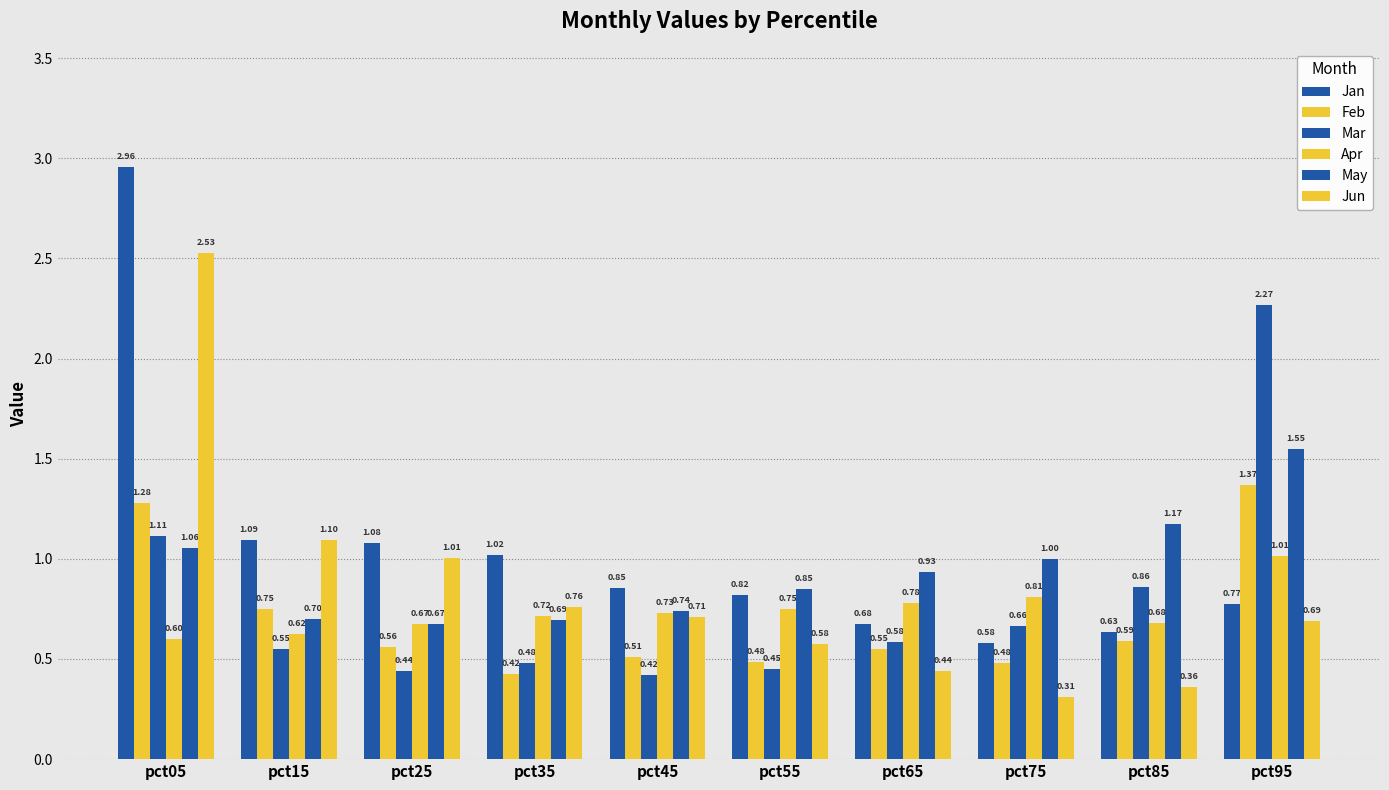

How many bars are there in each group?

6